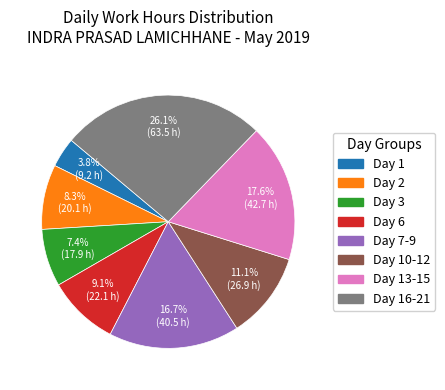

Does any single category account for the majority?

No